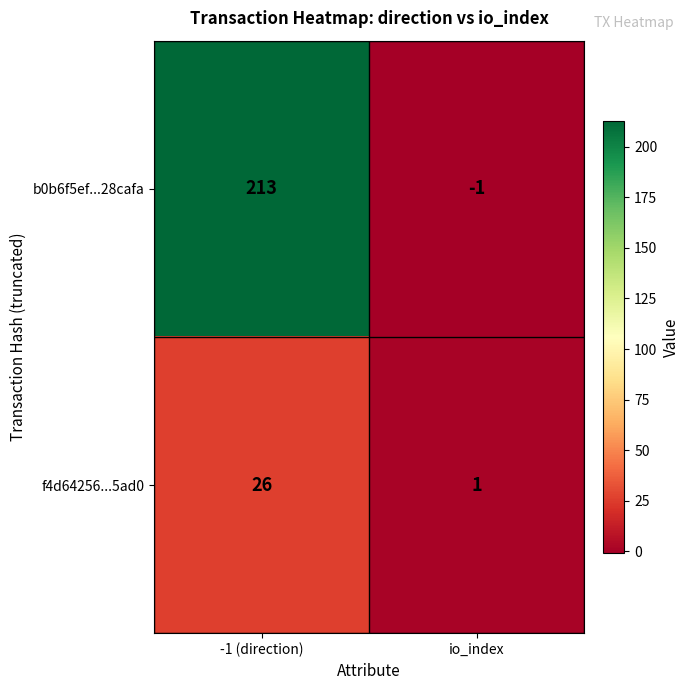

List the series in order of their overall mean, lowest first.

f4d64256...5ad0, b0b6f5ef...28cafa